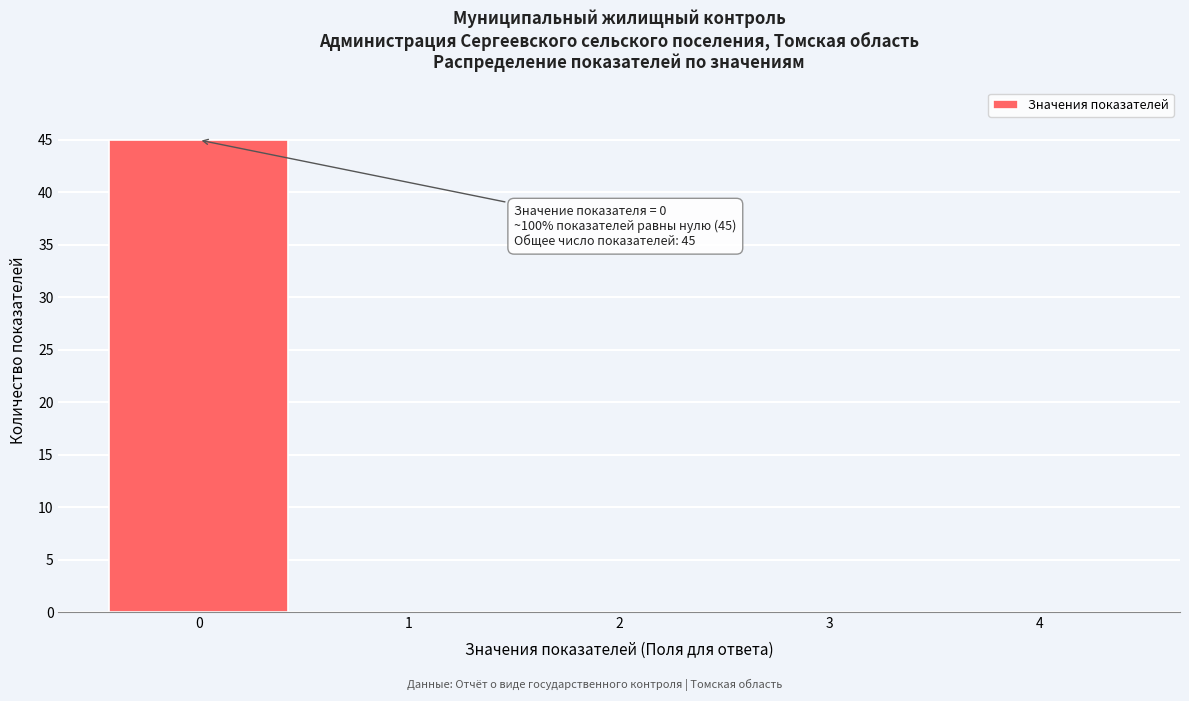

Reading left to right, list all the values displayed in this chart.

0=45	1=0	2=0	3=0	4=0